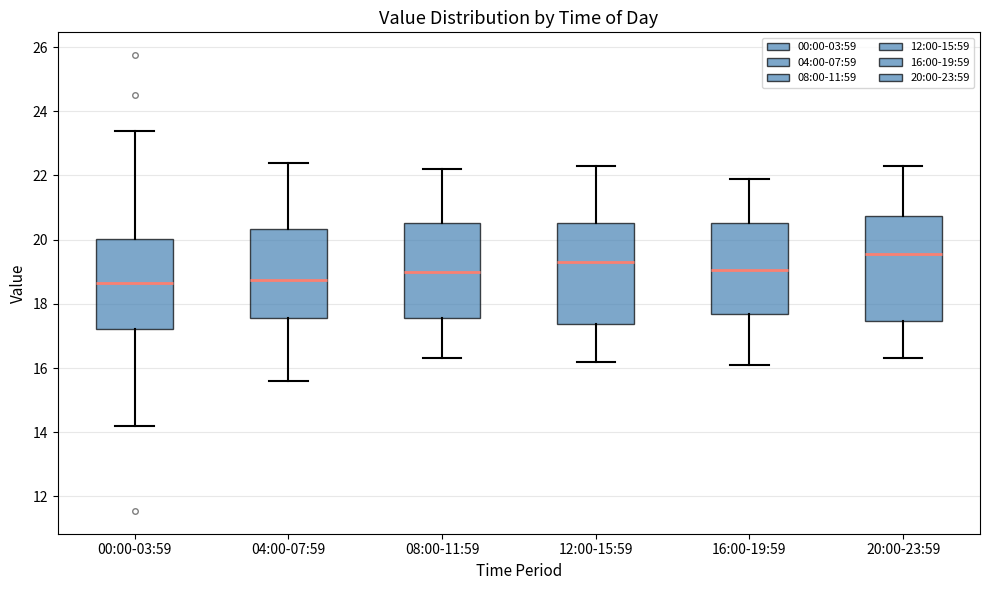

Which box has the highest median line?

20:00-23:59